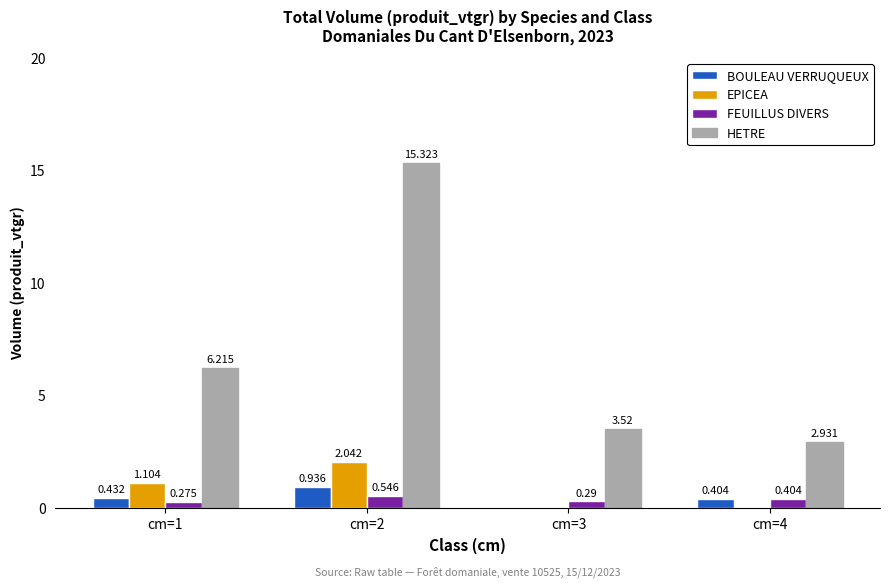

Which series changed the most between cm=1 and cm=4?

HETRE